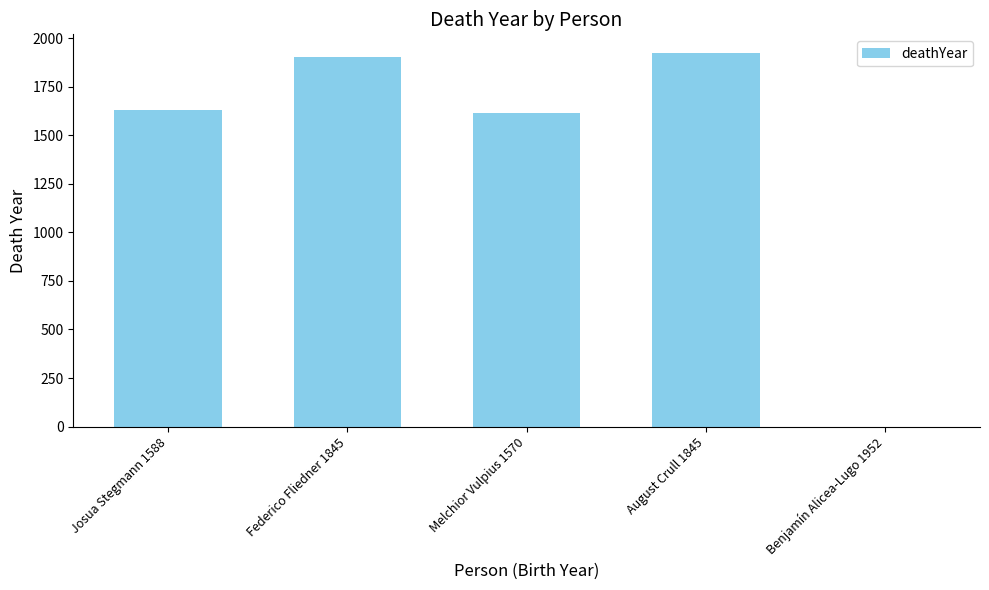

How many data points does each series have?

5